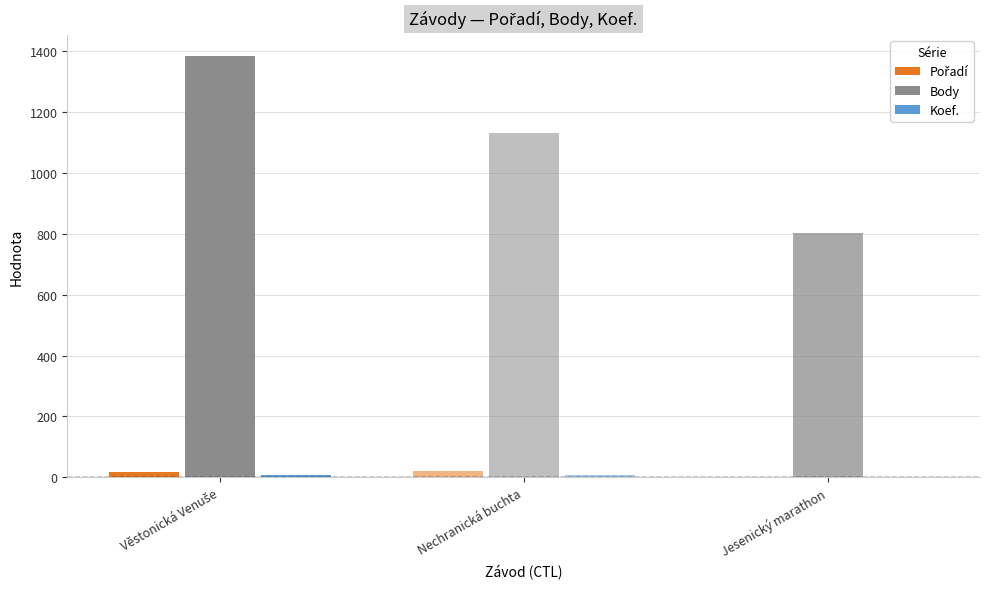

Which series has the largest total across all categories?

Body